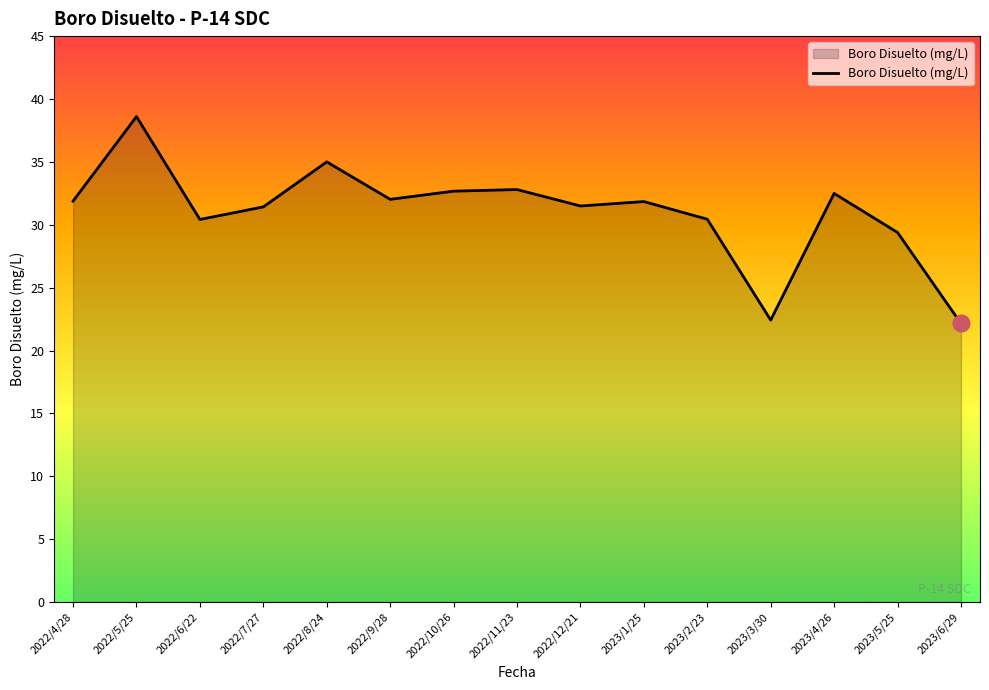

What is the sum of all values?

465.0